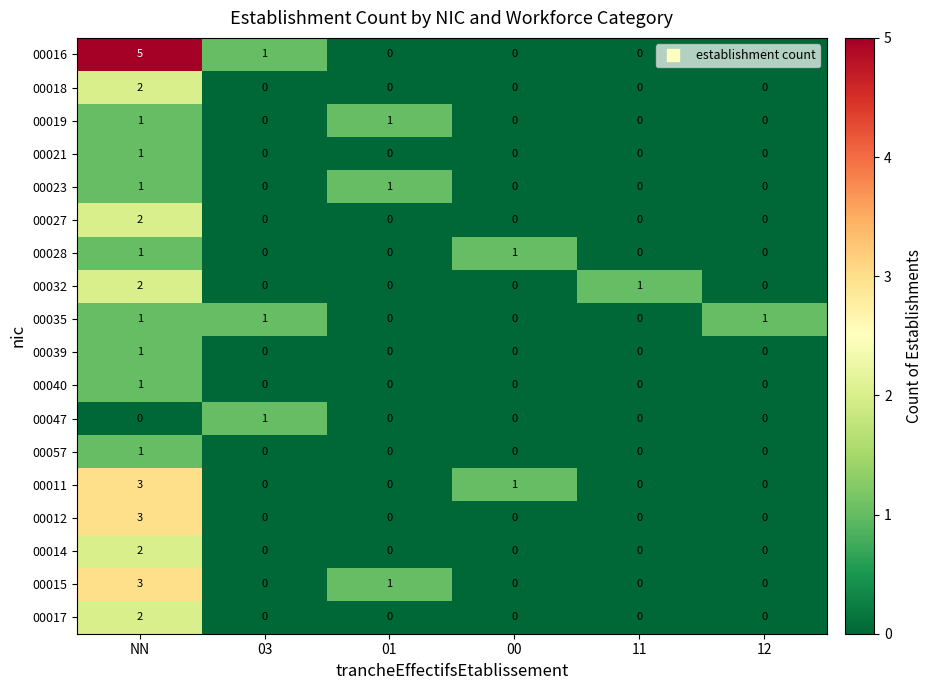

What is the difference between the highest and lowest values at 01?

1